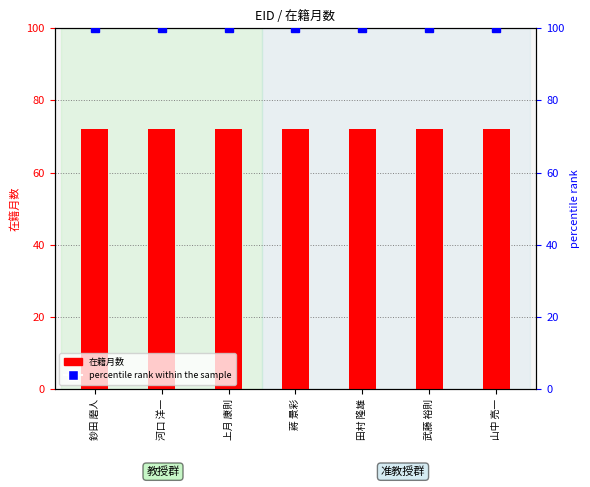

Between 田村 隆雄 and 河口 洋一, which is larger?

田村 隆雄